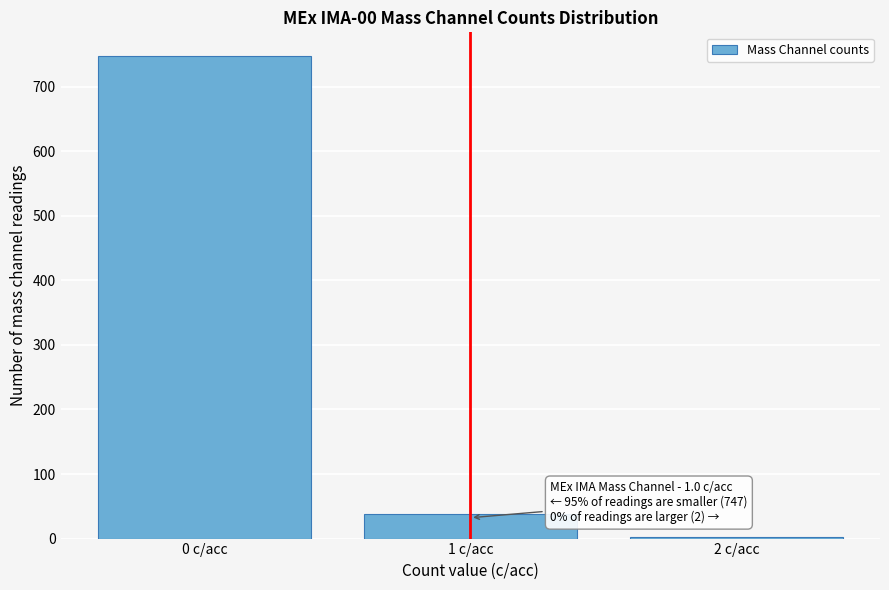

Which range on the x-axis has the tallest bar?

-0.5 to 0.5